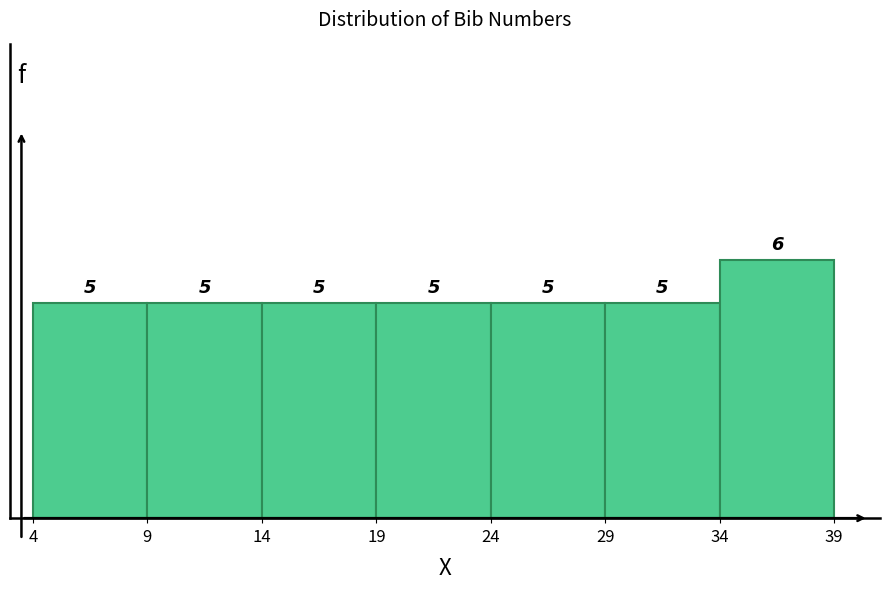

Reading left to right, transcribe this chart: for each bar, give the range it covers on the x-axis and its height.

4 to 9: 5
9 to 14: 5
14 to 19: 5
19 to 24: 5
24 to 29: 5
29 to 34: 5
34 to 39: 6